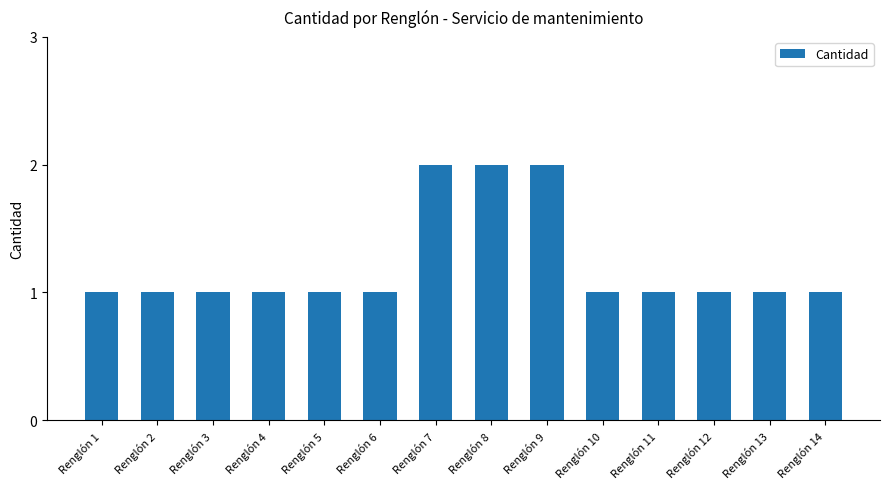

What is the value of the 5th bar from the left?

1